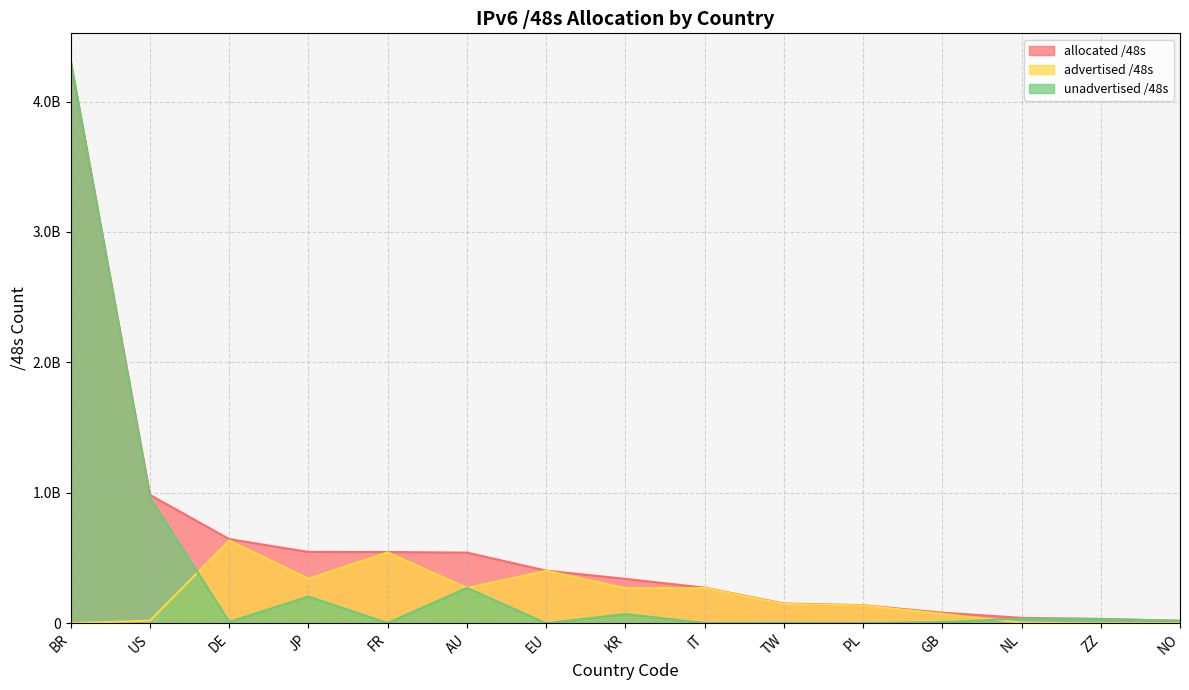

Which series changed the most between US and KR?

unadvertised /48s